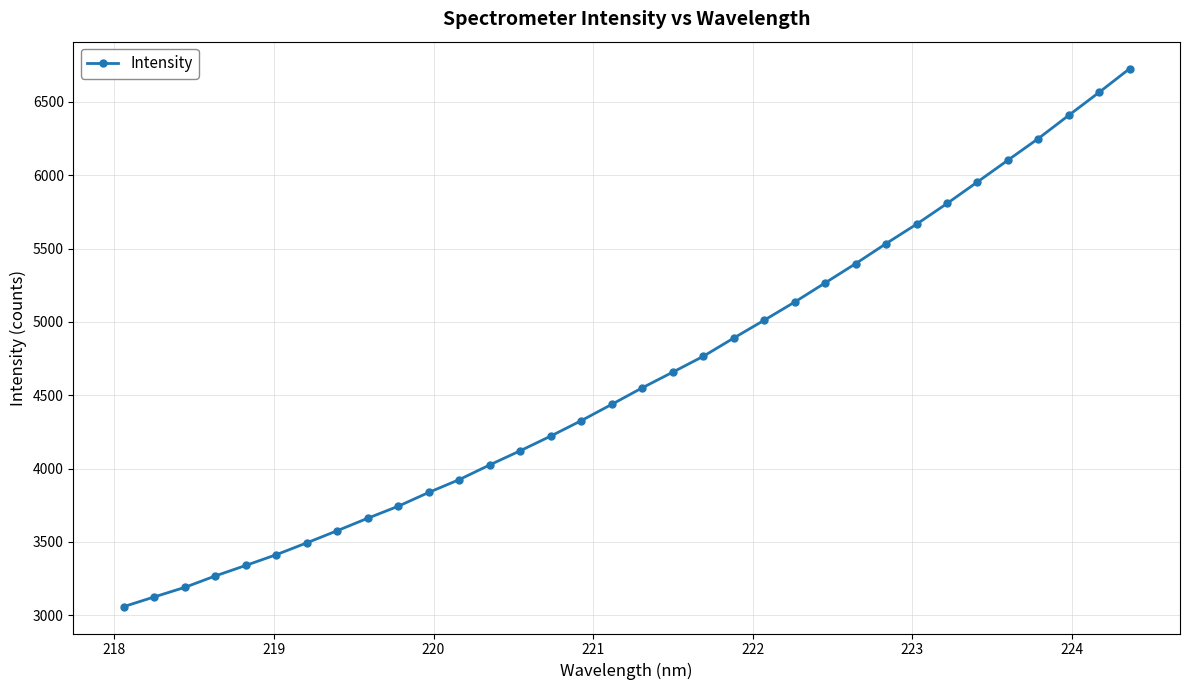

True or false: the data has more than 2 interior local peaks.

False